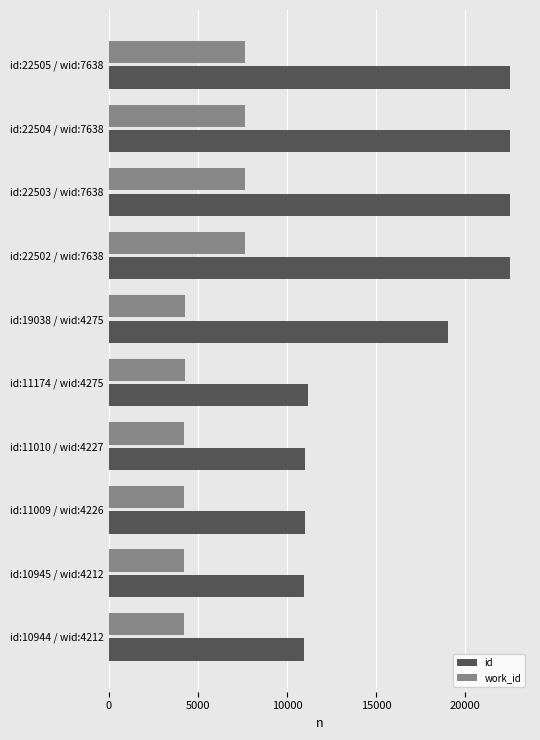

What is the smallest value displayed?

4212